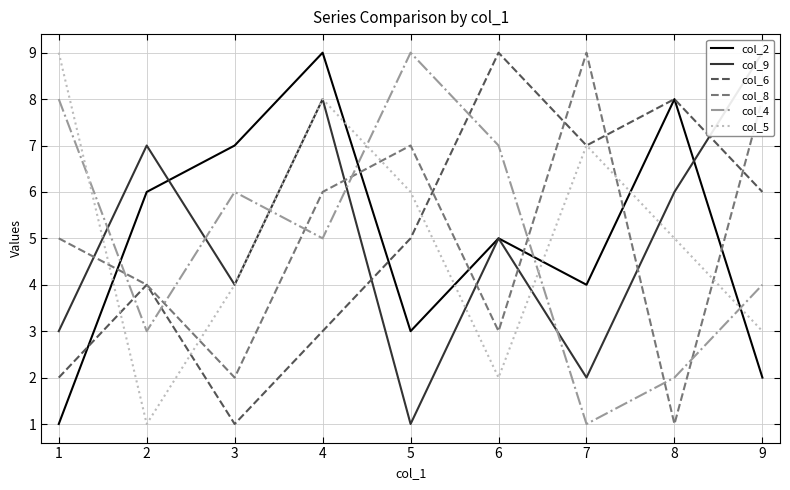

In col_2, how many points are higher than both neighbors (excluding endpoints)?

3